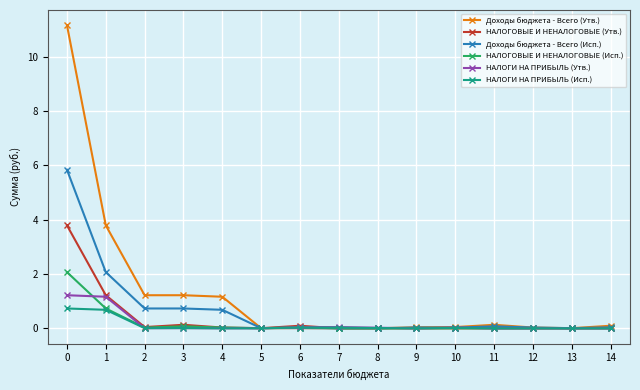

Is the value of НАЛОГОВЫЕ И НЕНАЛОГОВЫЕ (Исп.) at 1 greater than the value of НАЛОГИ НА ПРИБЫЛЬ (Утв.) at 7?

Yes